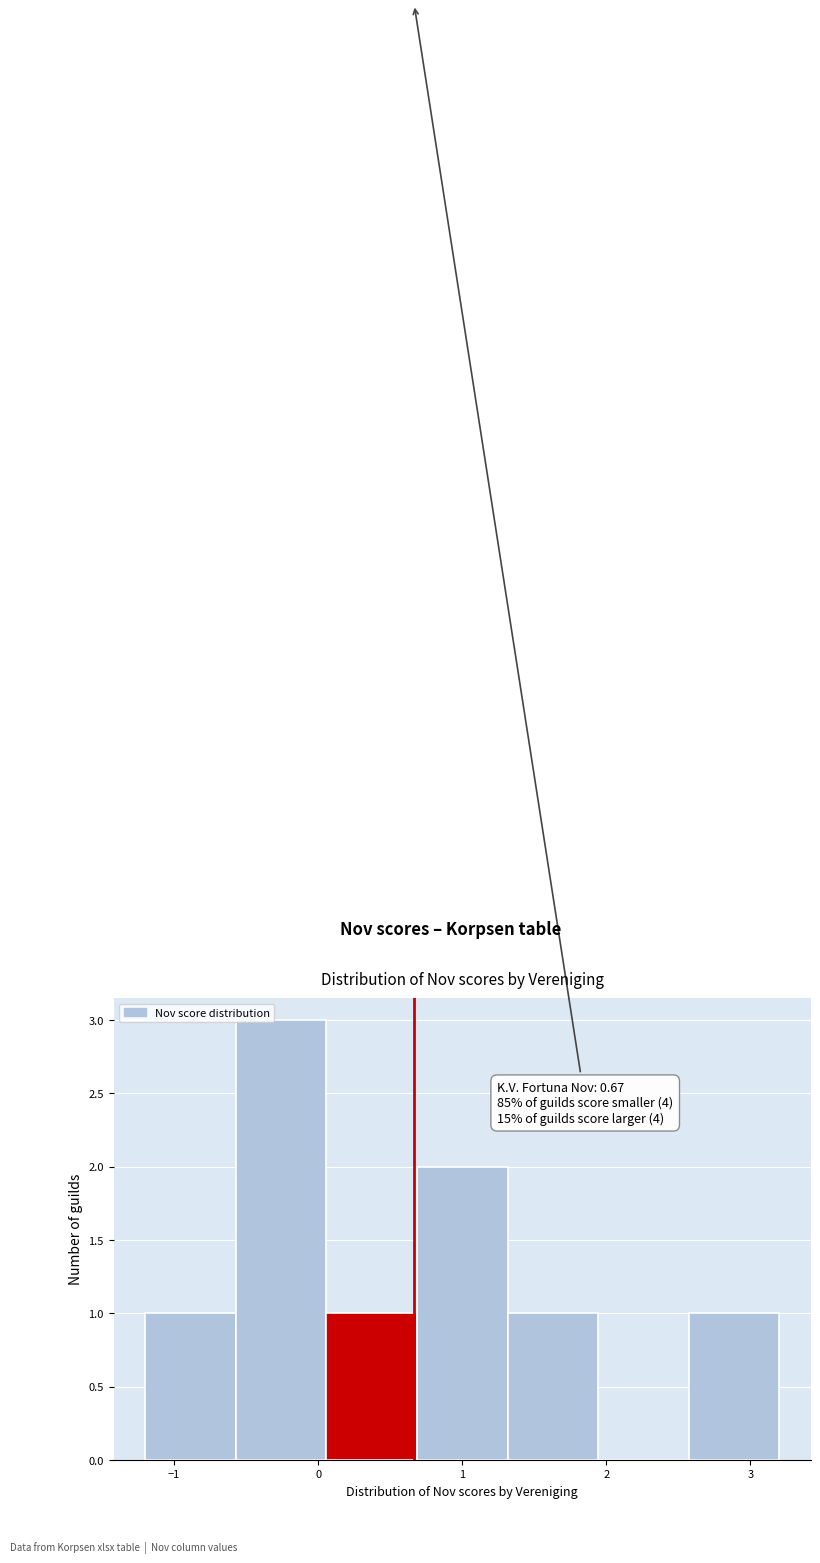

Over which range of the x-axis is the bar tallest?

-0.6 to 0.1